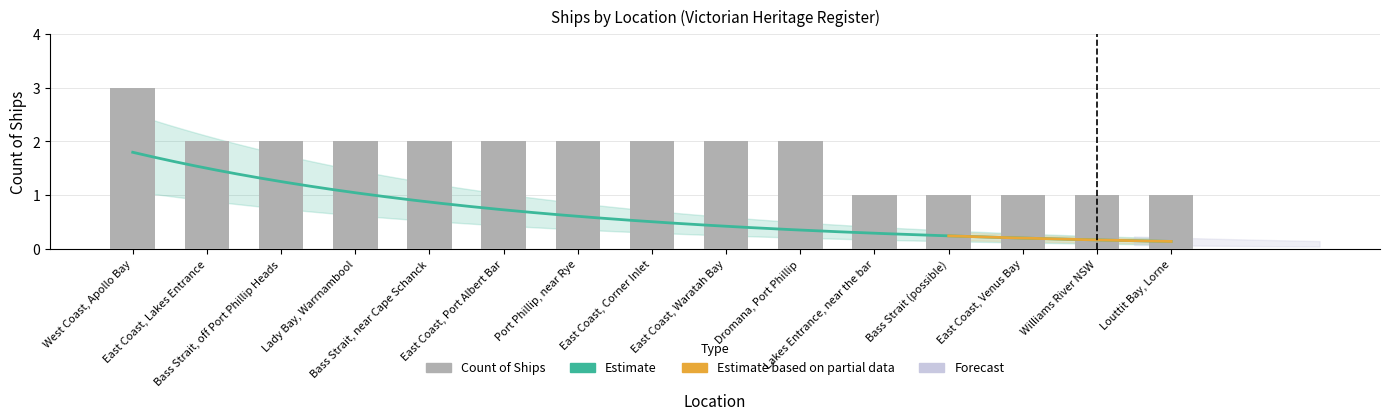

What is the sum of the values at Louttit Bay, Lorne and Bass Strait, near Cape Schanck?

3